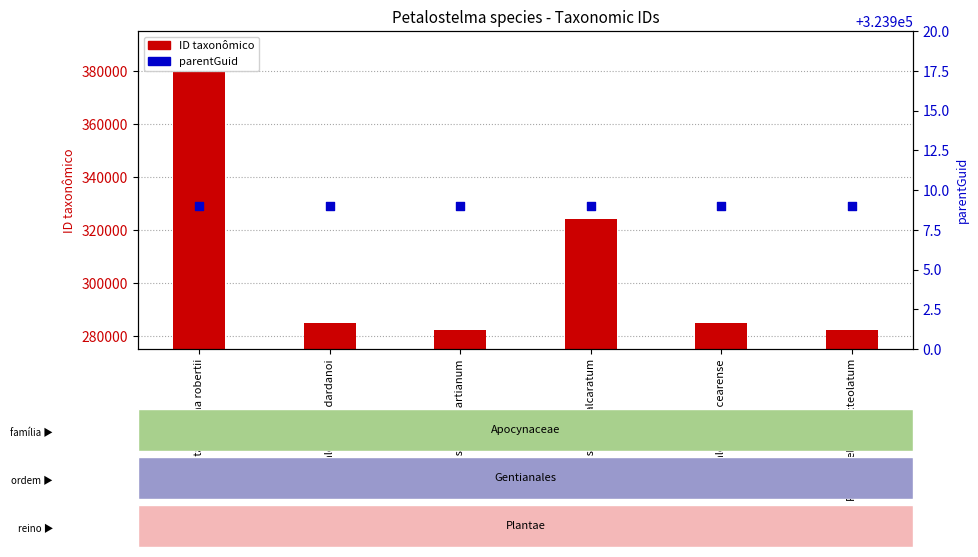

At how many categories does at least one series exceed 350944?

1